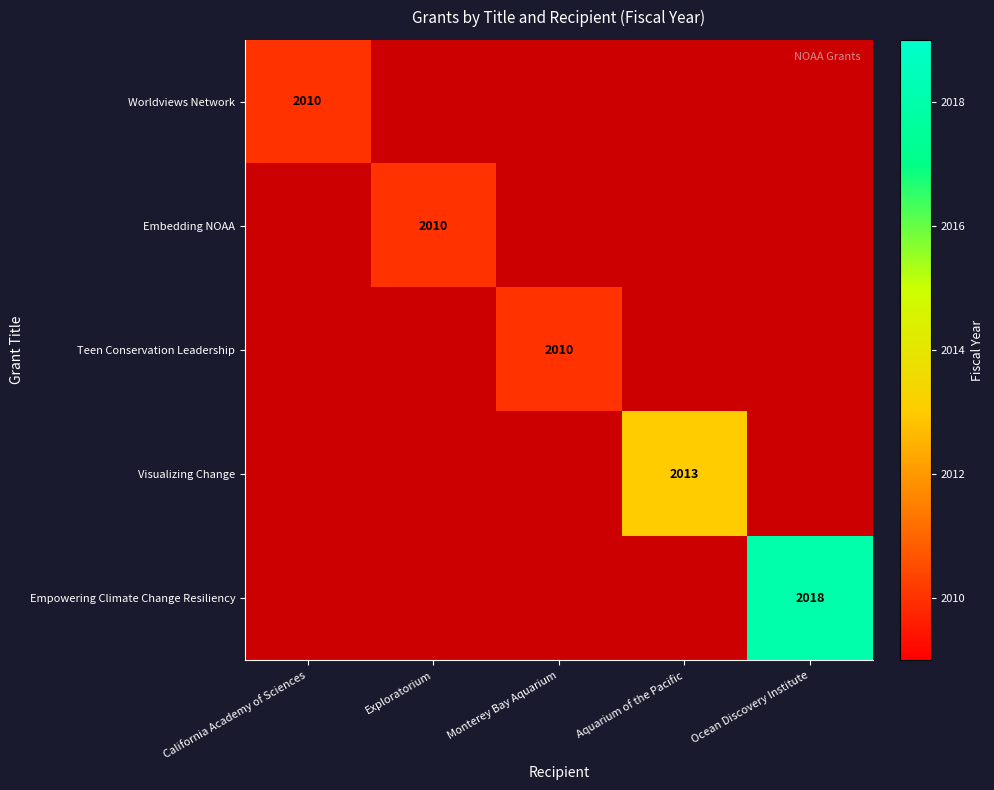

Count the number of categories in the chart.

5